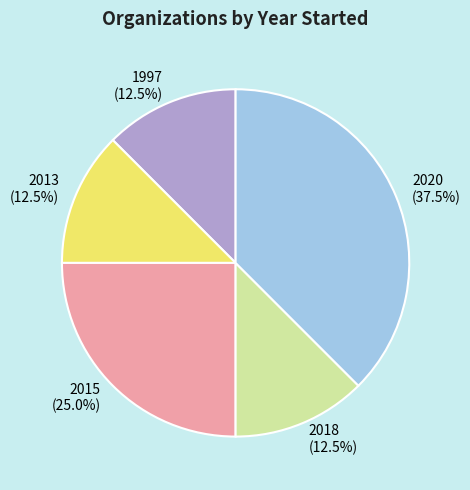

Is there any slice that represents more than half of the pie?

No